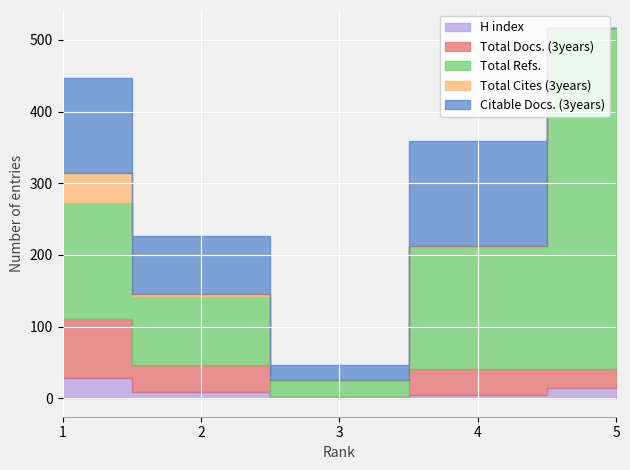

True or false: Citable Docs. (3years) and H index cross at least once.

True